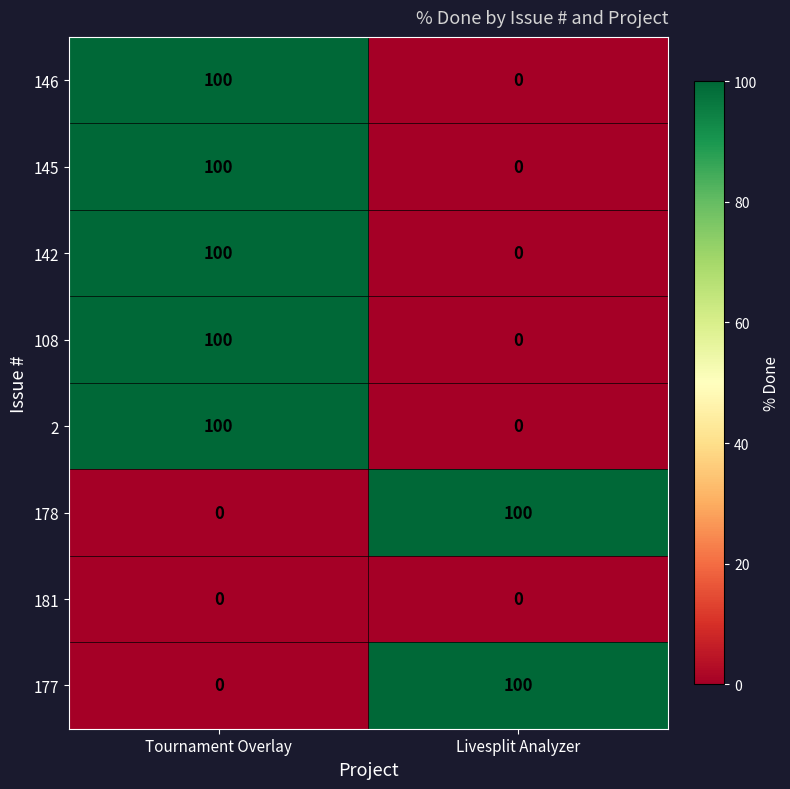

The 177 series shows 174 at Livesplit Analyzer. True or false?

False